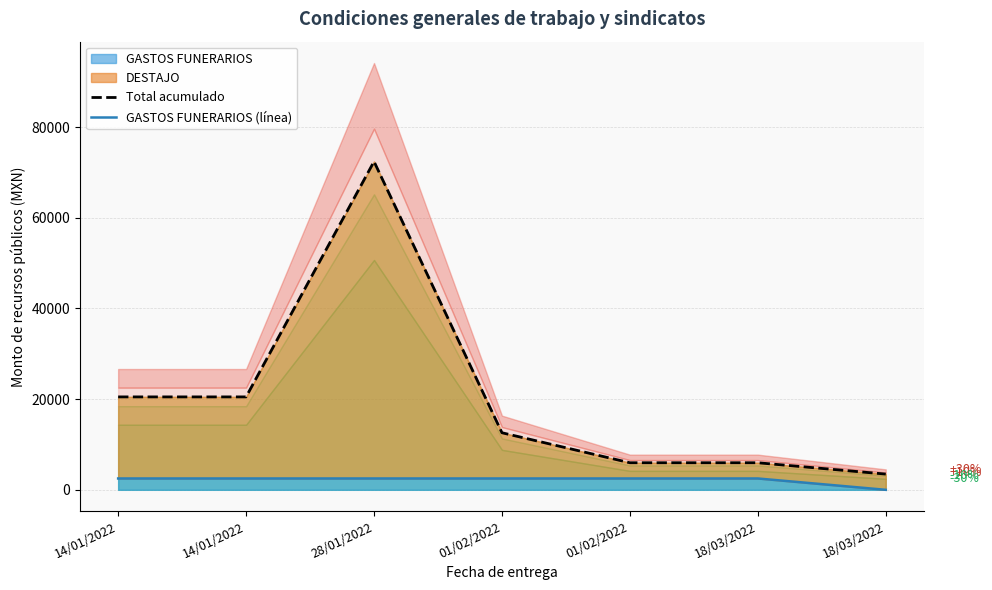

List the series in order of their peak value, lowest first.

GASTOS FUNERARIOS (línea), Total acumulado